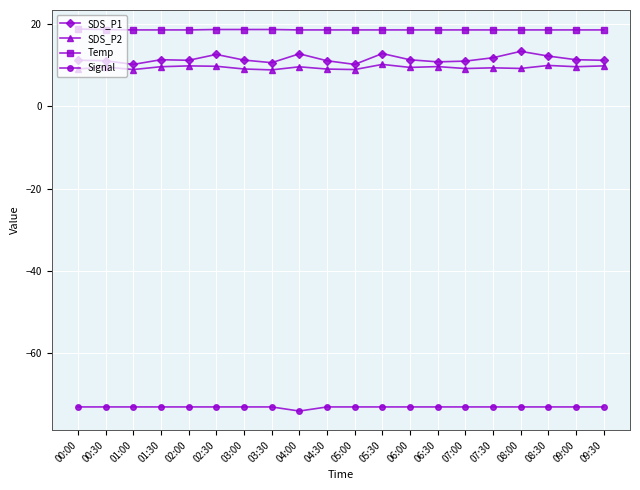

The value of SDS_P1 at 09:30 is 16.2. True or false?

False